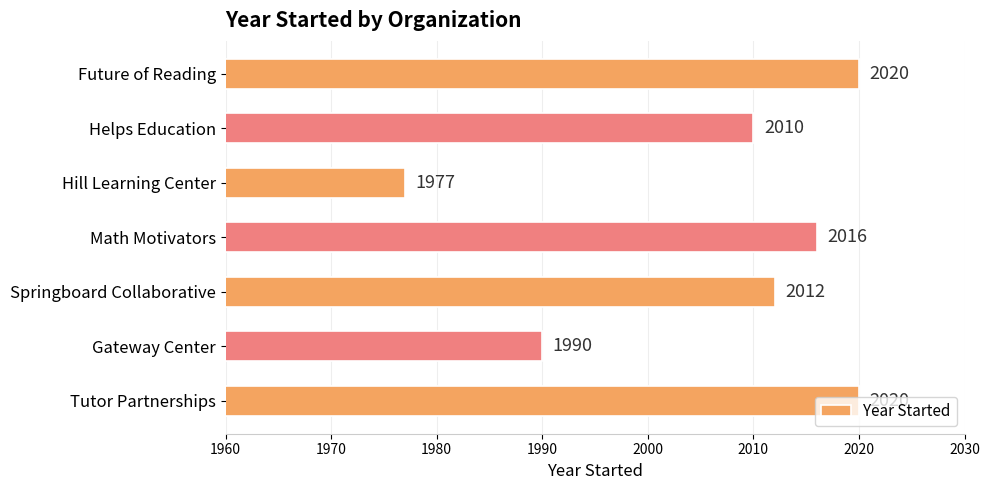

How many bars are there in total?

7